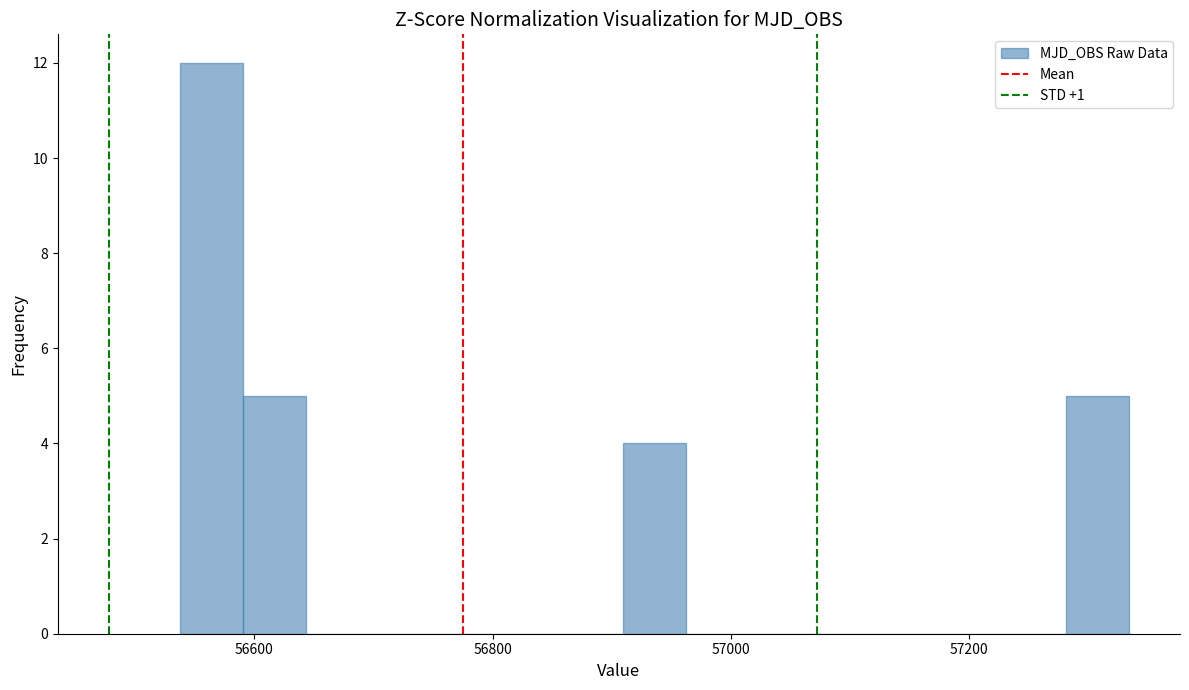

Around what value on the x-axis is the tallest bar? Give the approximate position of its centre, as read against the axis.

56560